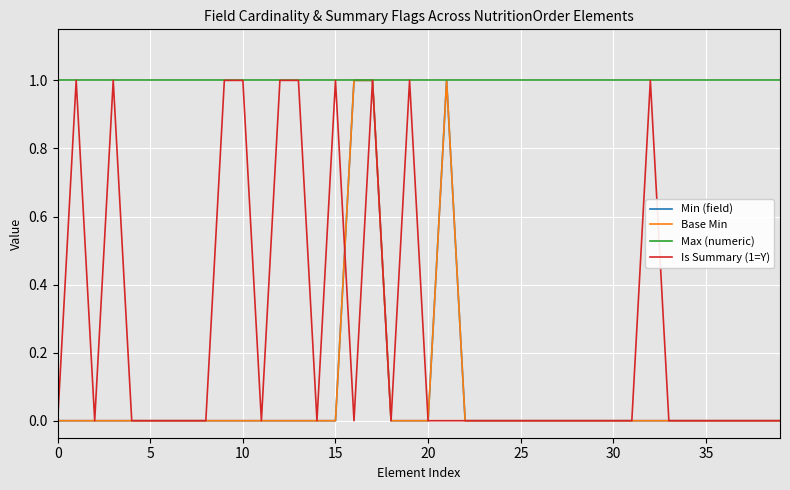

List the series in order of their peak value, highest first.

Min (field), Base Min, Max (numeric), Is Summary (1=Y)